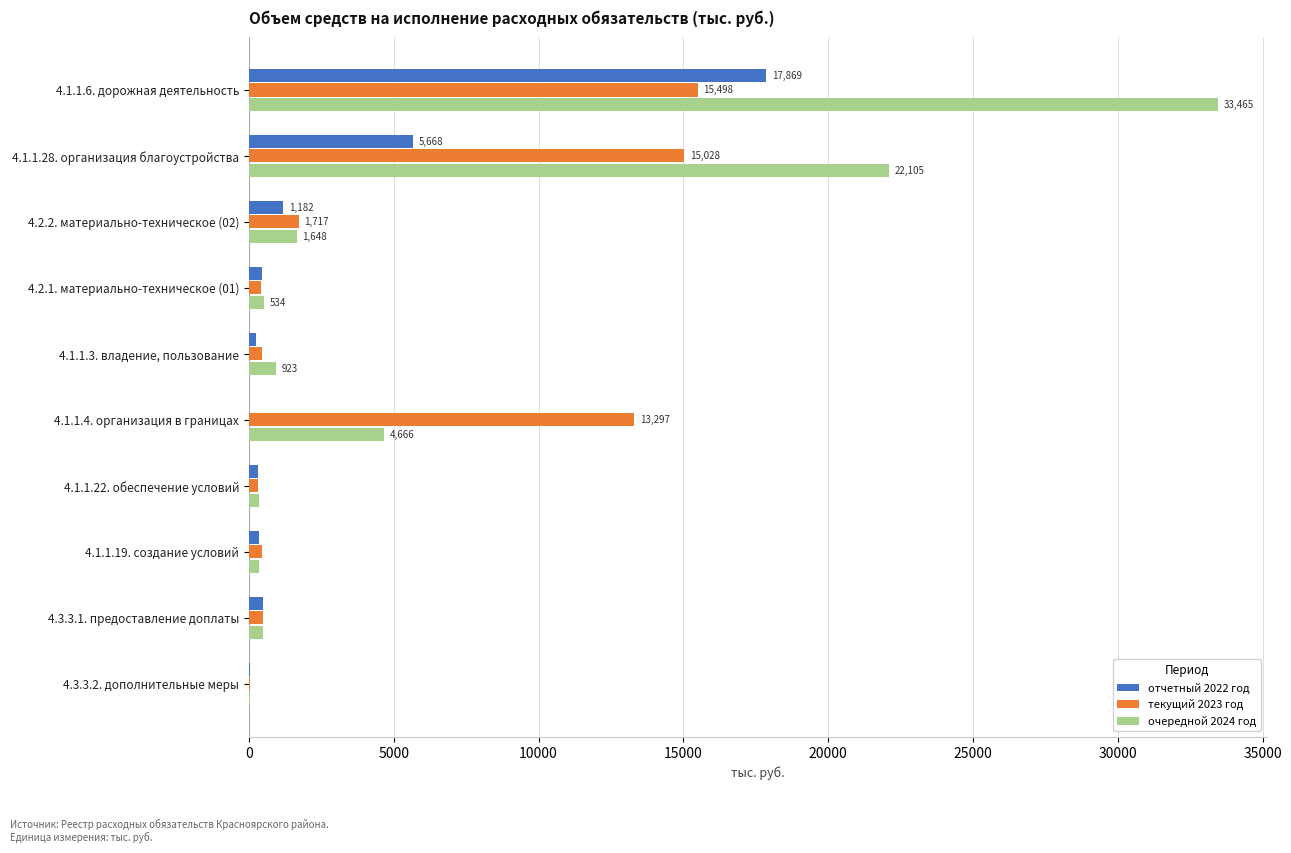

What is the total value across all series at 4.1.1.4. организация в границах?

17963.0